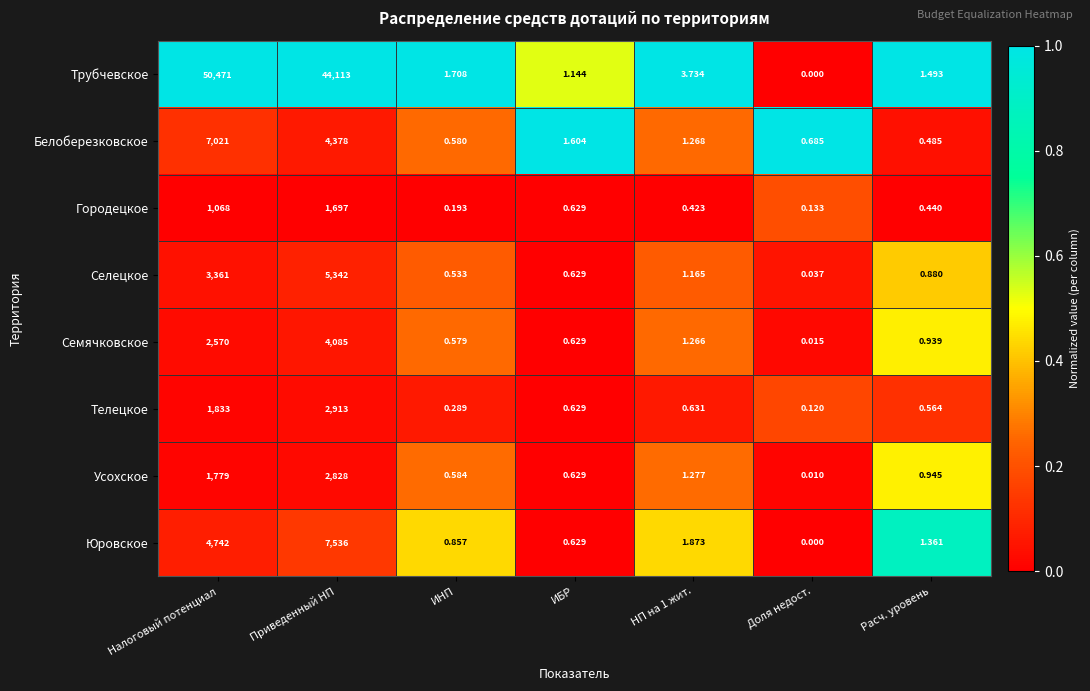

Which label corresponds to the smallest value in the chart?

Доля недост.